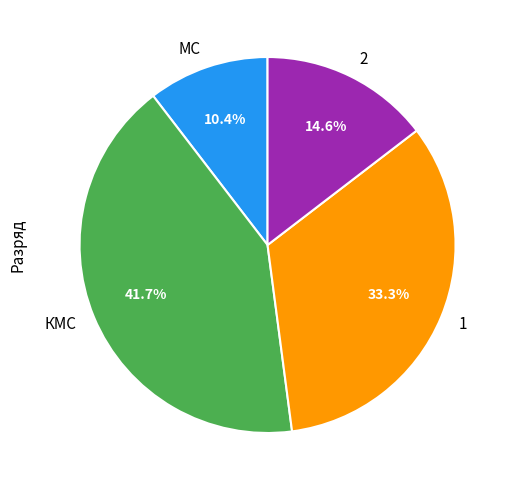

Which slice is the smallest?

МС